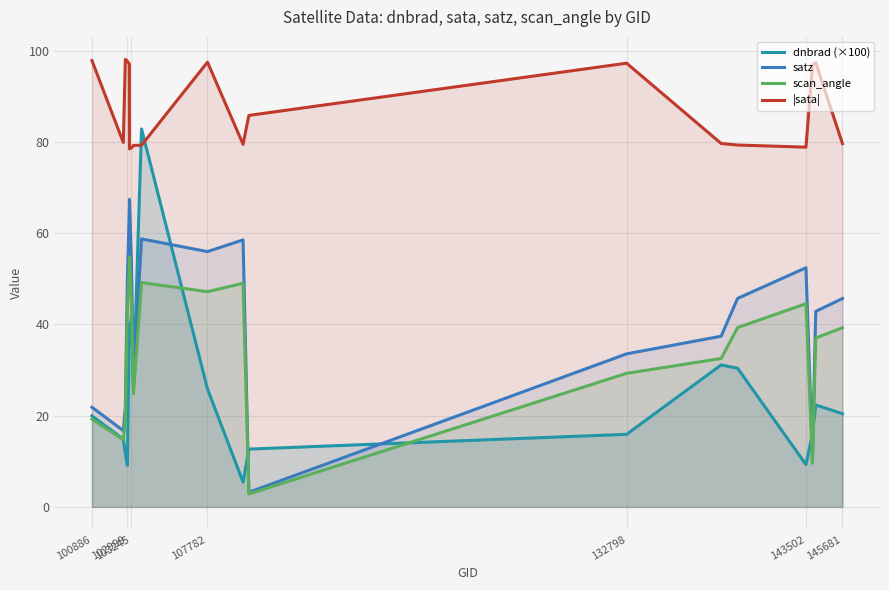

After their last crossing, which series has the higher values: |sata| or dnbrad (×100)?

|sata|